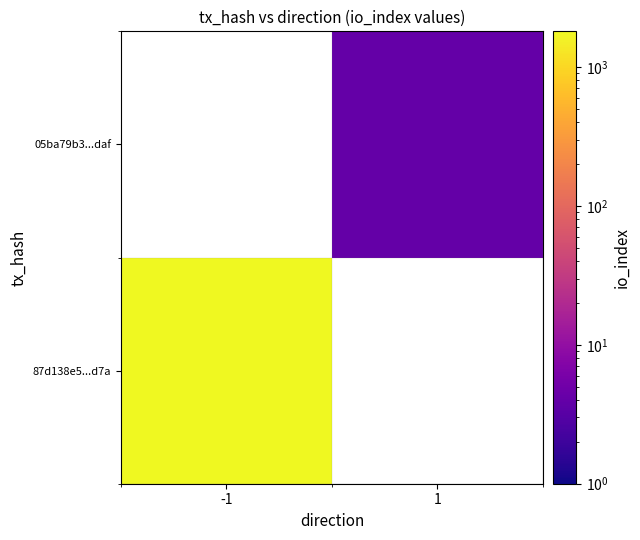

How many positive values does the 87d138e5...d7a series have?

1